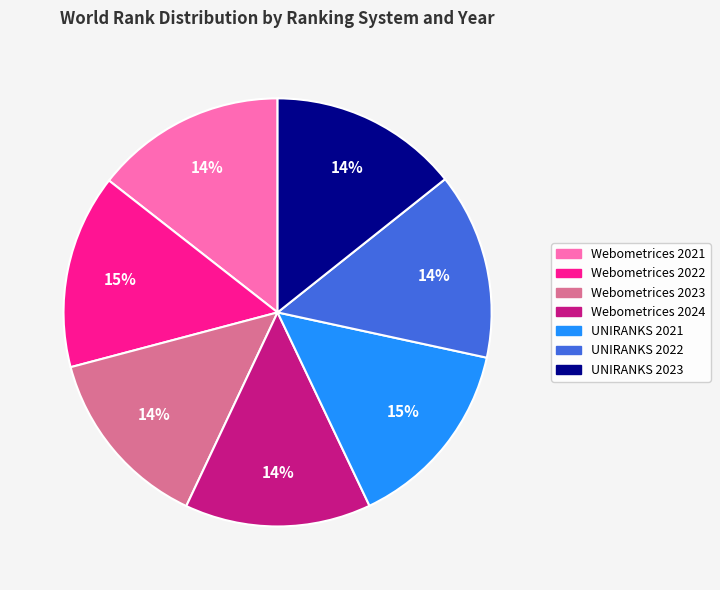

Approximately how many times larger is the value at Webometrices 2024 compared to Webometrices 2023?

1.0